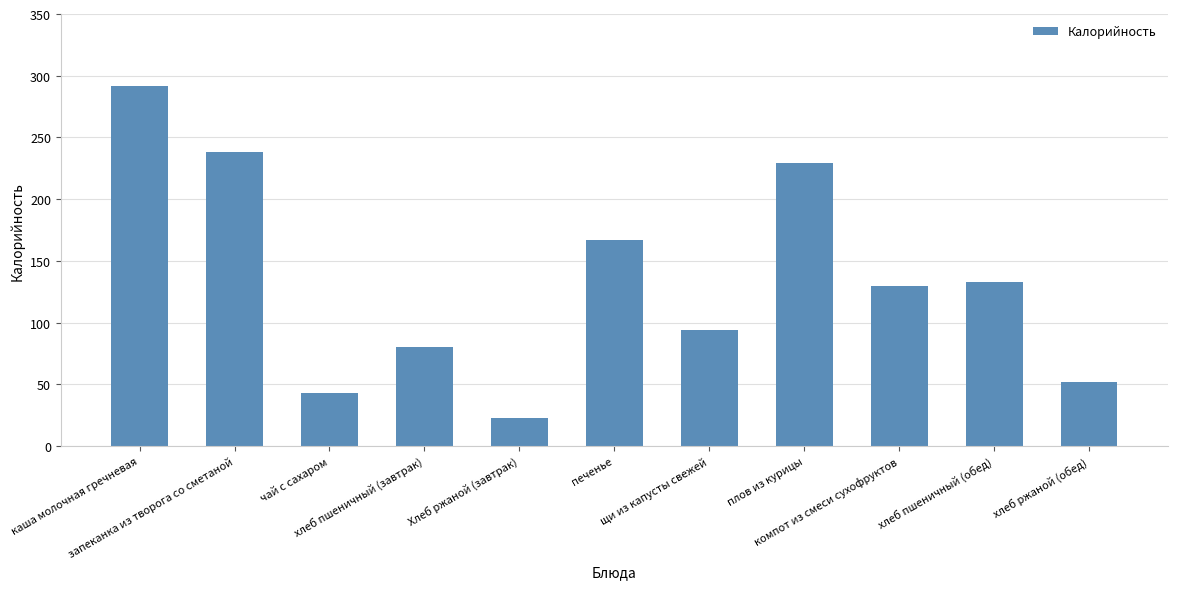

Are the bars horizontal?

No